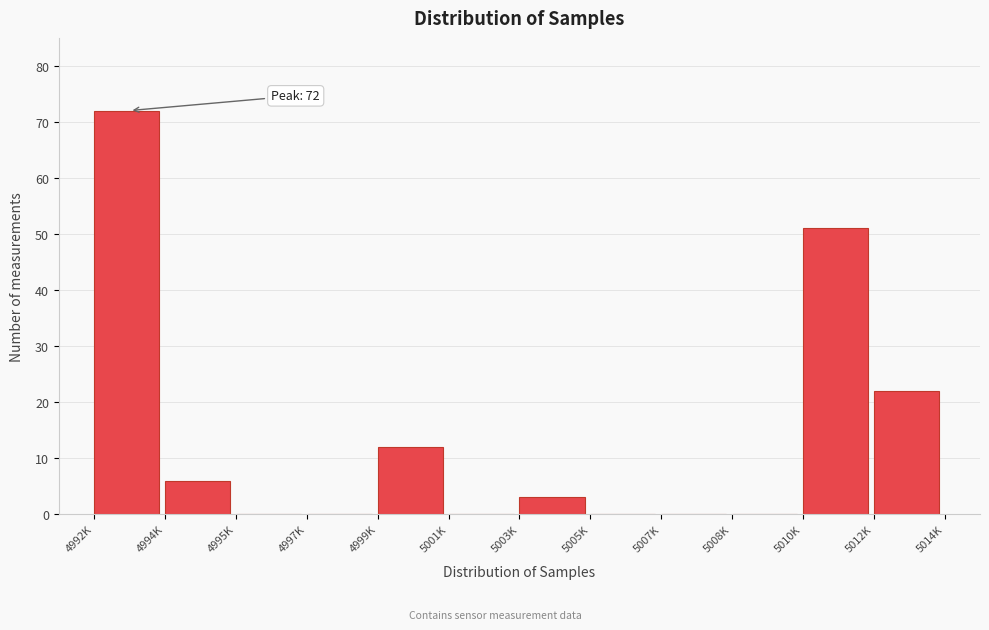

Reading left to right, extract all data points from this chart.

4992K=72	4994K=6	4995K=0	4997K=0	4999K=12	5001K=0	5003K=3	5005K=0	5007K=0	5008K=0	5010K=51	5012K=22